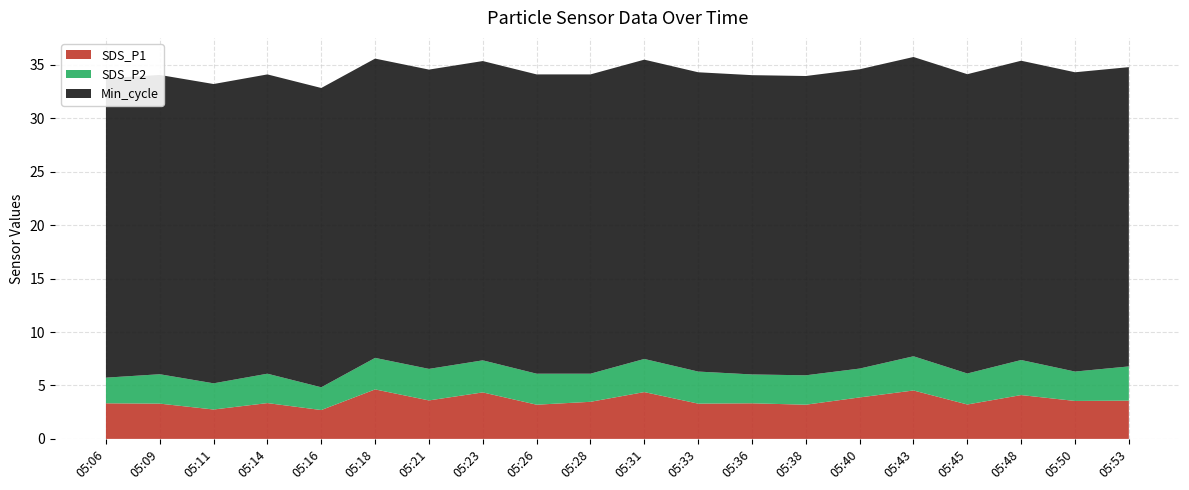

Reading left to right, what are all the values shown in this chart?

SDS_P1: 3.3	3.3	2.8	3.4	2.7	4.6	3.6	4.3	3.2	3.5	4.4	3.3	3.3	3.2	3.9	4.5	3.2	4.1	3.5	3.6
SDS_P2: 2.4	2.8	2.5	2.8	2.1	3.0	3.0	3.0	2.9	2.6	3.1	3.0	2.7	2.8	2.7	3.2	2.9	3.3	2.8	3.2
Min_cycle: 28.0	28.0	28.0	28.0	28.0	28.0	28.0	28.0	28.0	28.0	28.0	28.0	28.0	28.0	28.0	28.0	28.0	28.0	28.0	28.0